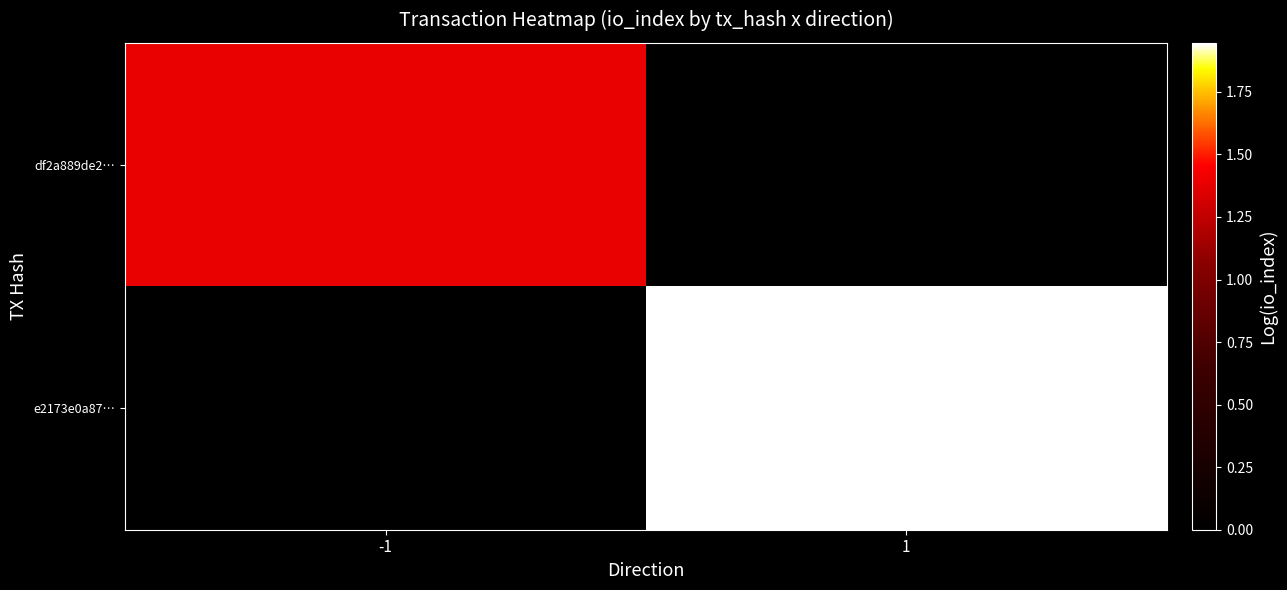

At which category does the chart reach its peak across all series?

1